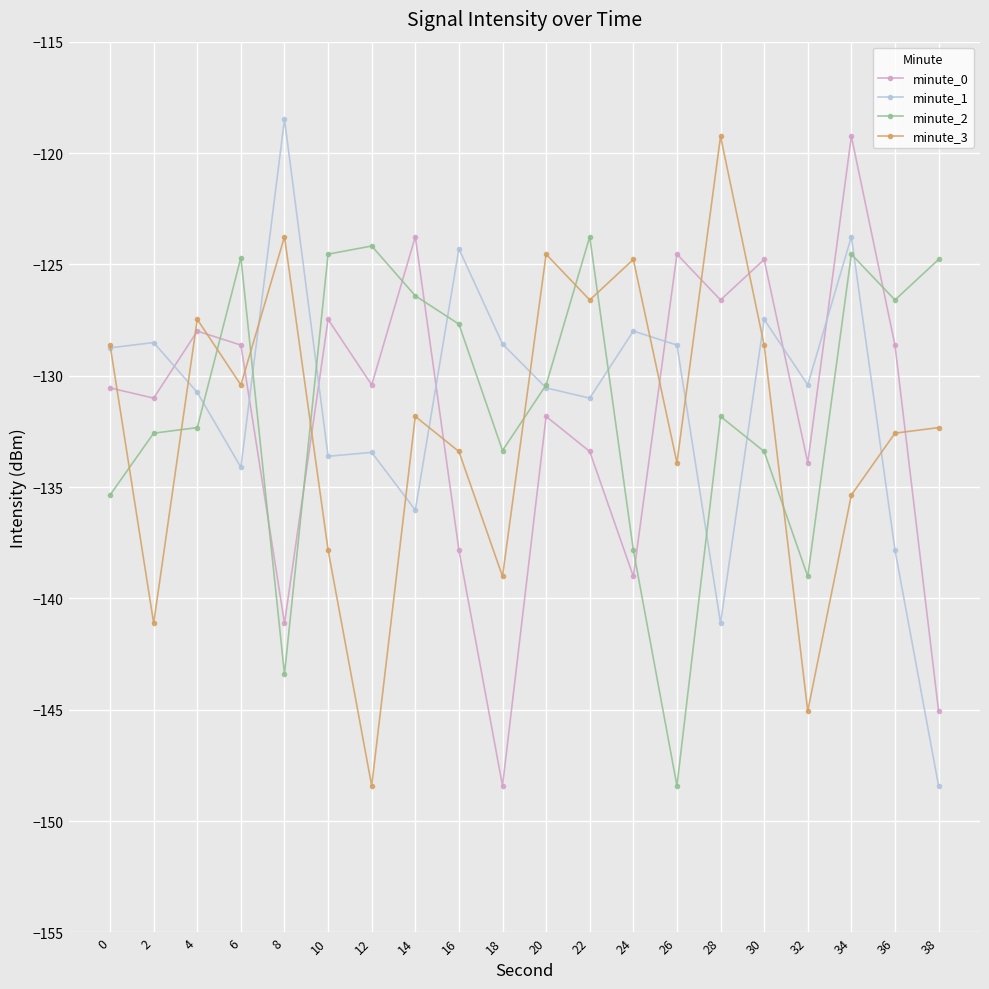

What is the approximate value of minute_2 at 14?

-126.4